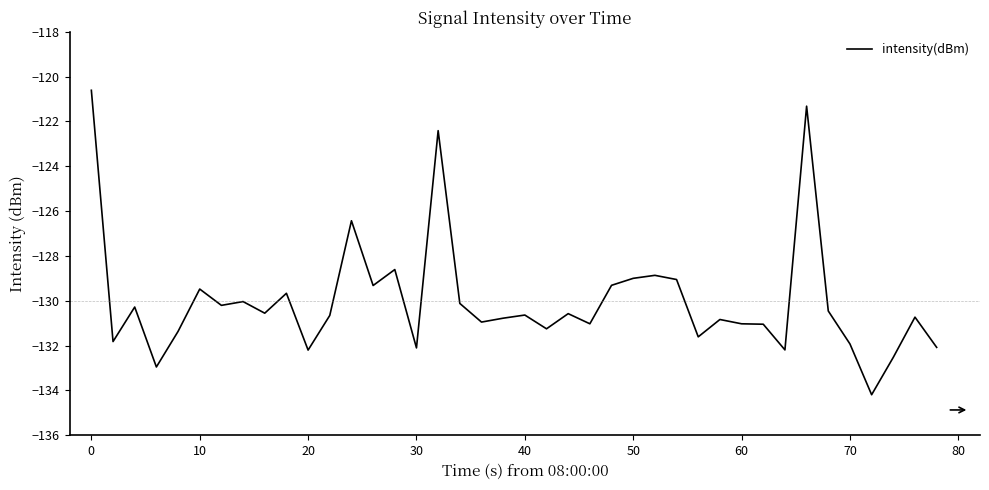

Does the chart have visible grid lines?

No